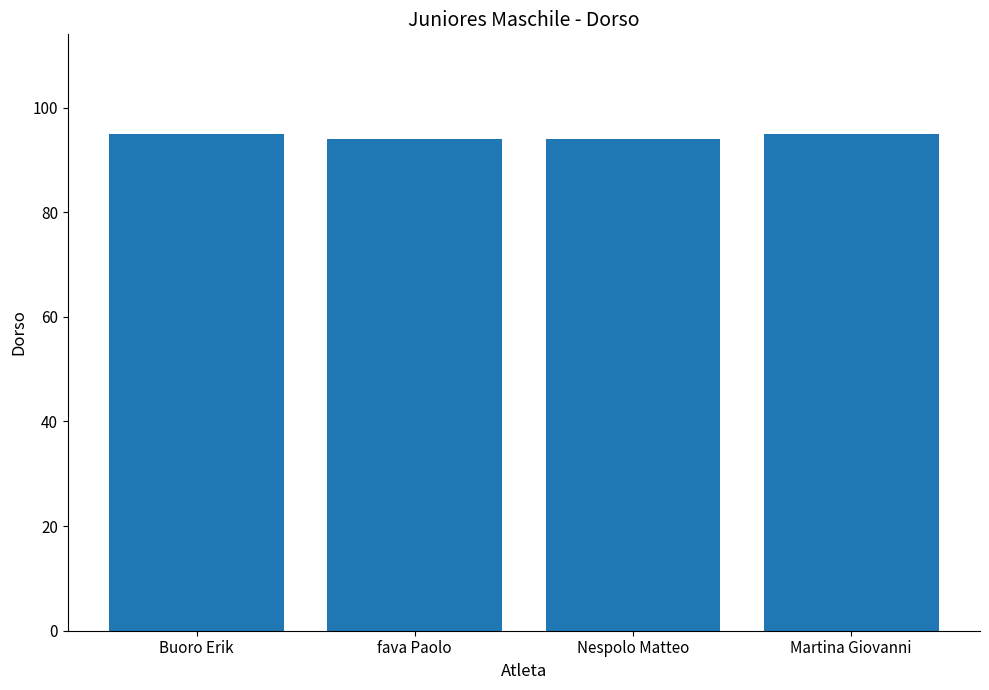

How many bars are there in total?

4